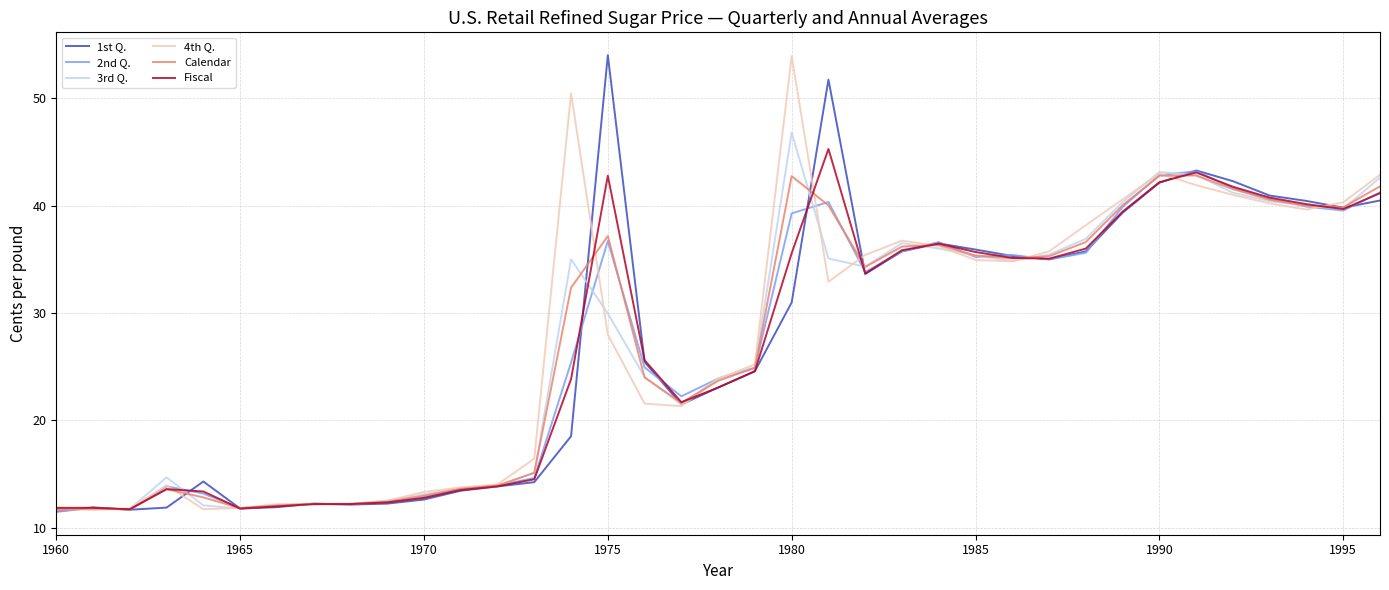

What is the lowest value of the 1st Q. series?

11.5